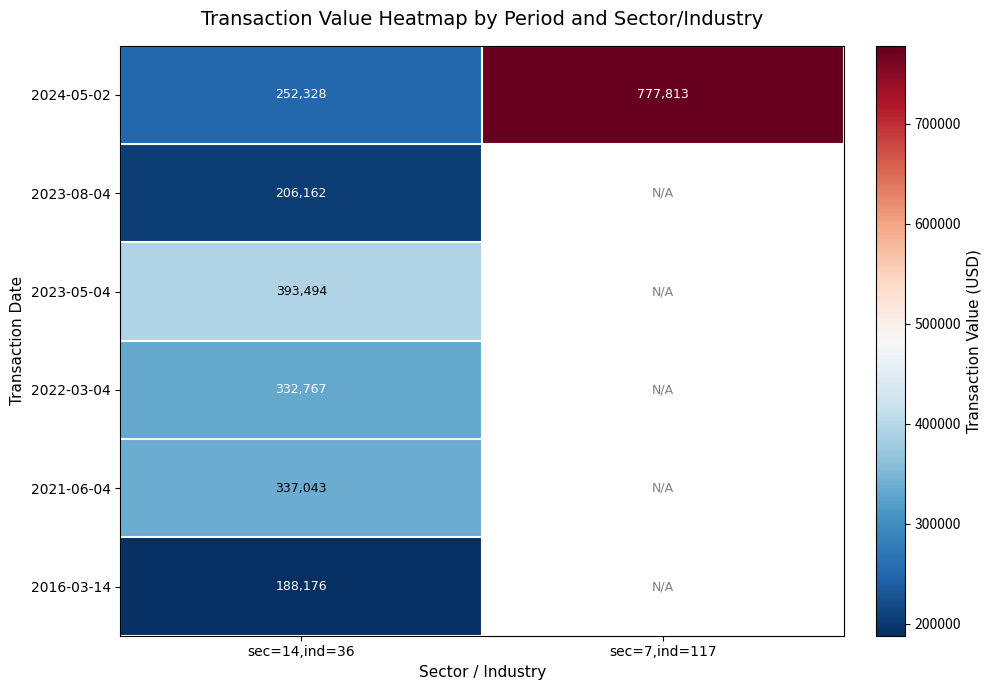

What value does the 2024-05-02 series have at sec=7,ind=117?

777813